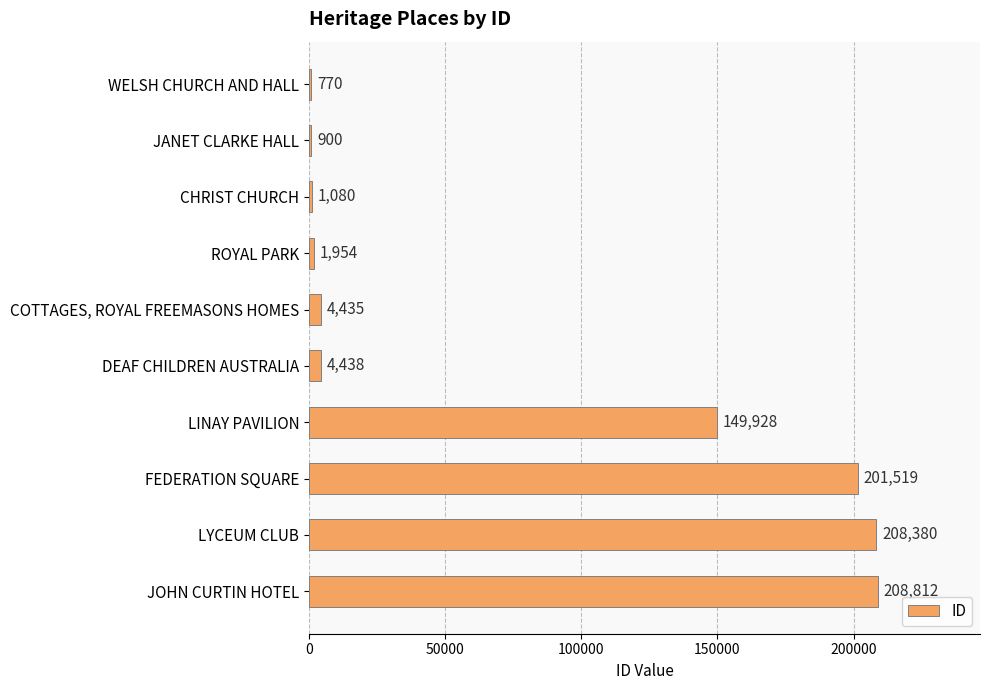

Is it true that the value at JOHN CURTIN HOTEL is 208812?

True